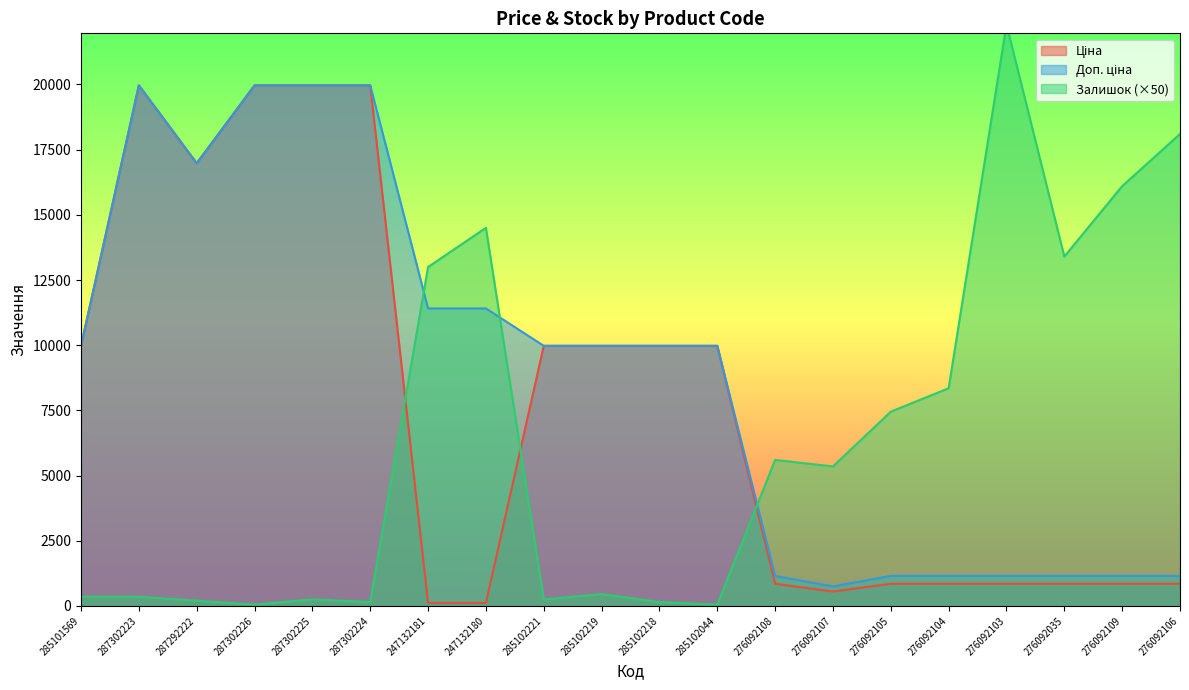

How many lines are shown in the chart?

3